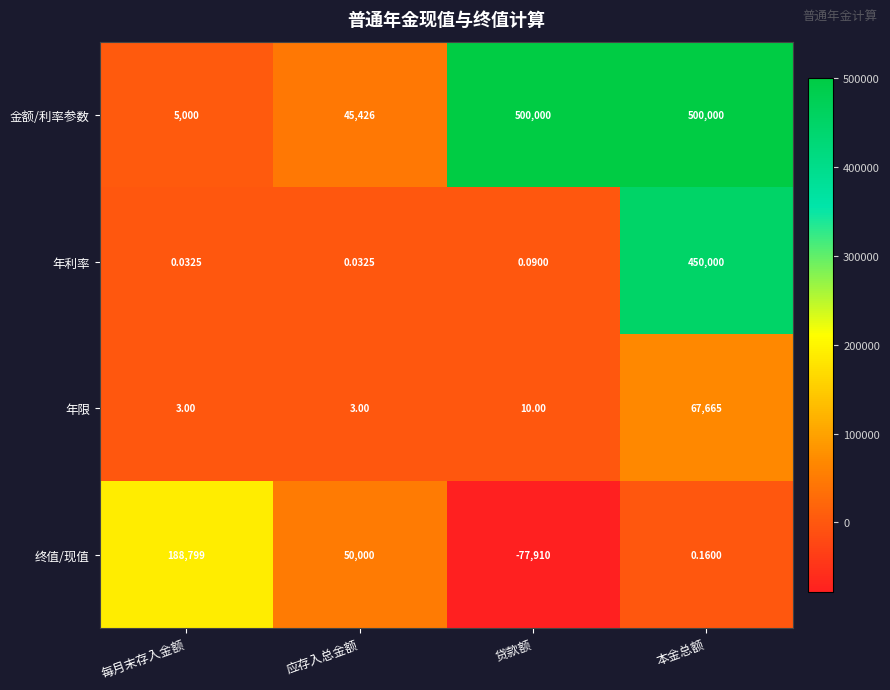

Rank the series by their maximum value, from lowest to highest.

年限, 终值/现值, 年利率, 金额/利率参数